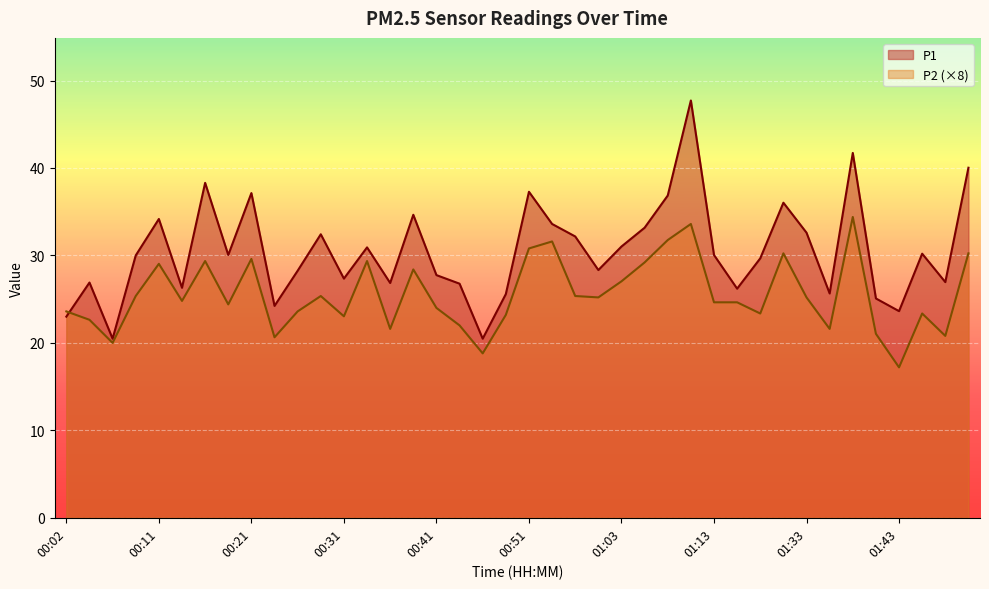

Is it true that P2 equals 4.8 at 00:26?

False